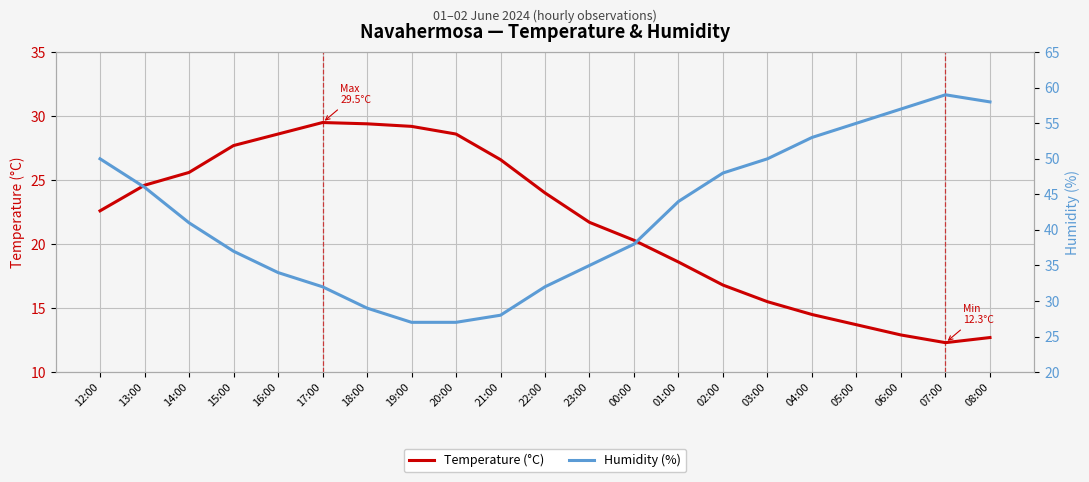

What is the difference between the Temperature (°C) values at 22:00 and 16:00?

4.6